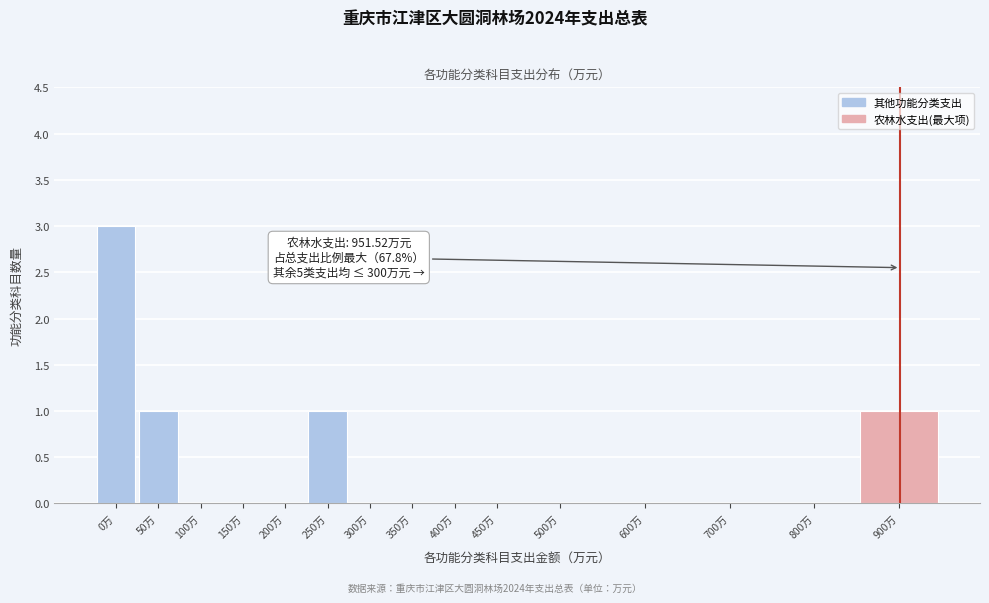

Reading left to right, transcribe all the data shown in this chart.

0万=3	50万=1	100万=0	150万=0	200万=0	250万=1	300万=0	350万=0	400万=0	450万=0	500万=0	600万=0	700万=0	800万=0	900万=1